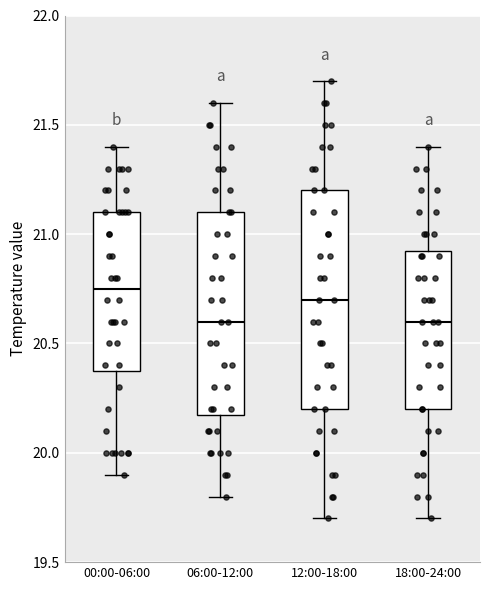

Reading left to right, transcribe this box plot: for each box, give where its median line is, the range the box spans, and where its two whiskers end, as read against the y-axis. The values are not printed on the chart, so give them approximately, as read against the axis.

00:00-06:00: median 20.75, box 20.40 to 21.10, whiskers 19.90 to 21.40
06:00-12:00: median 20.60, box 20.20 to 21.10, whiskers 19.80 to 21.60
12:00-18:00: median 20.70, box 20.20 to 21.20, whiskers 19.70 to 21.70
18:00-24:00: median 20.60, box 20.20 to 20.95, whiskers 19.70 to 21.40